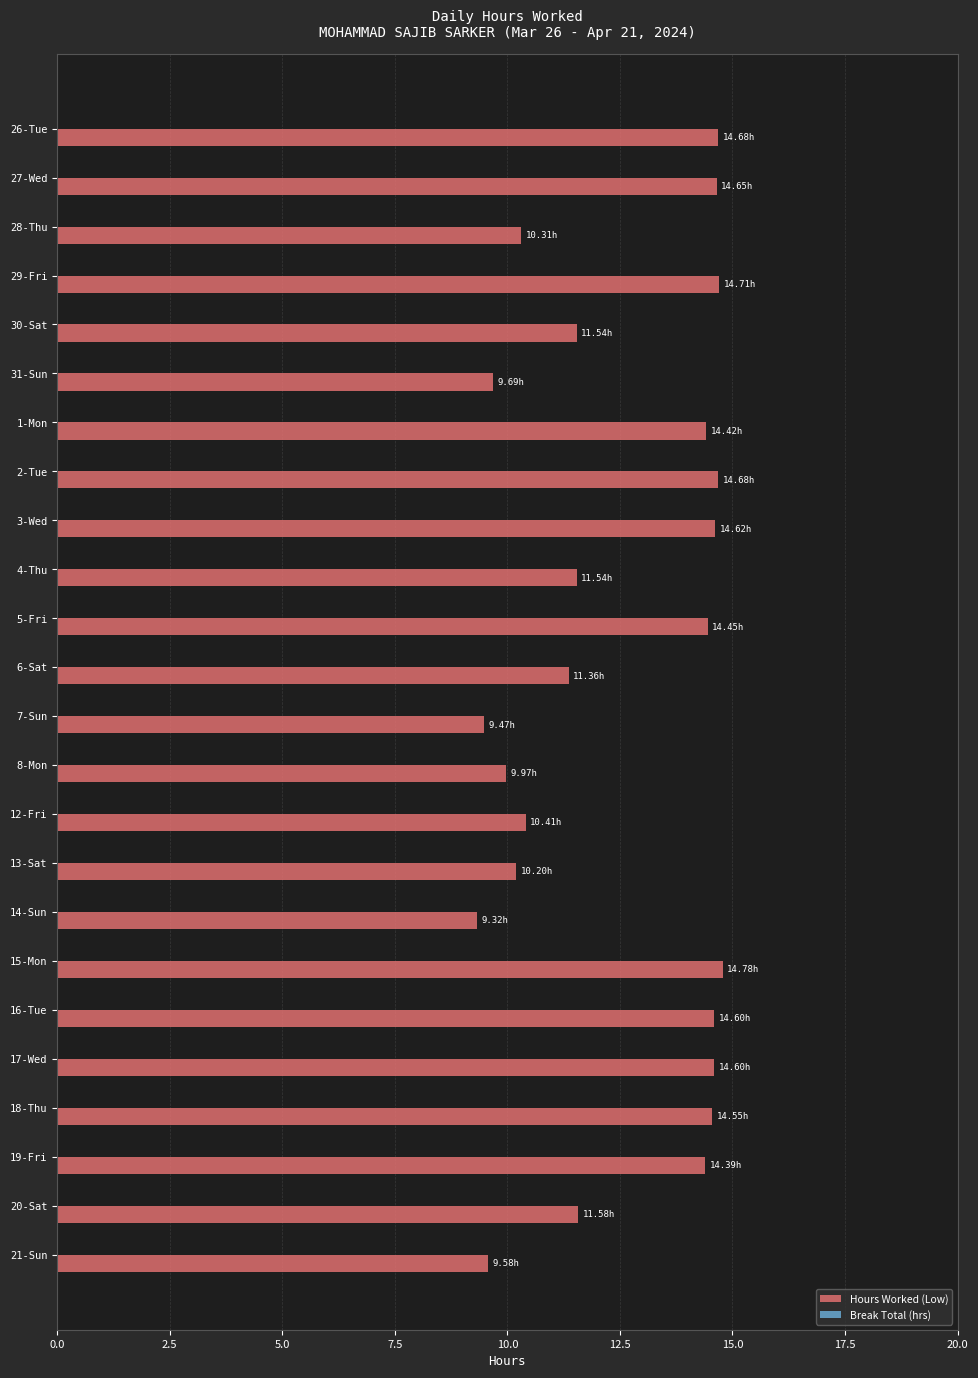

Approximately how many times larger is the value at 15-Mon compared to 27-Wed?

1.0